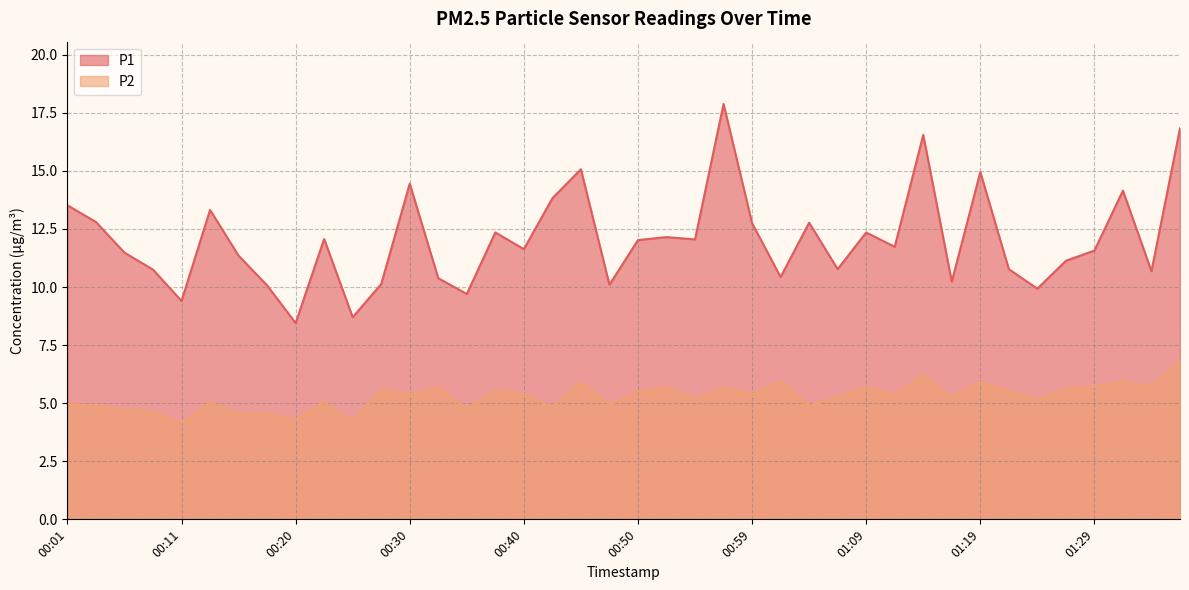

What is the label of the 40th point from the left?

01:36